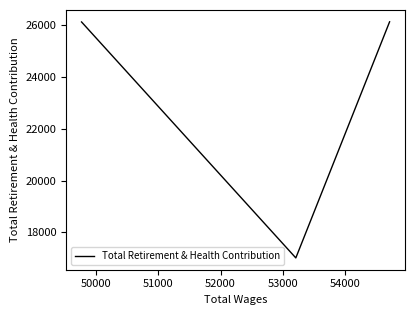

Does the chart display data point markers on the line(s)?

No